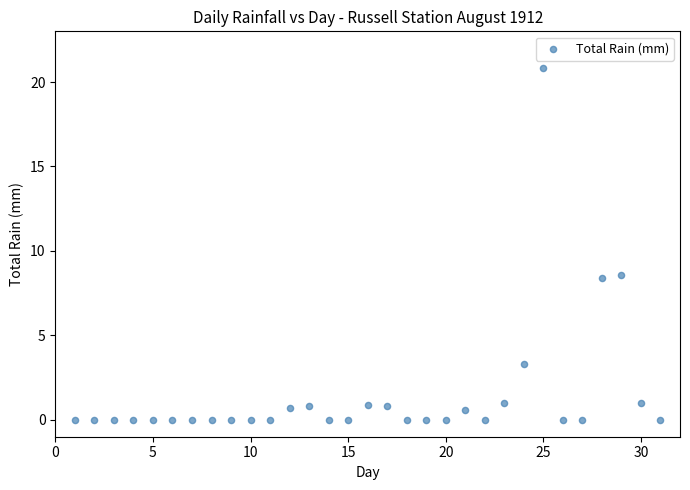

What is the range of X values (max minus min)?

30.0